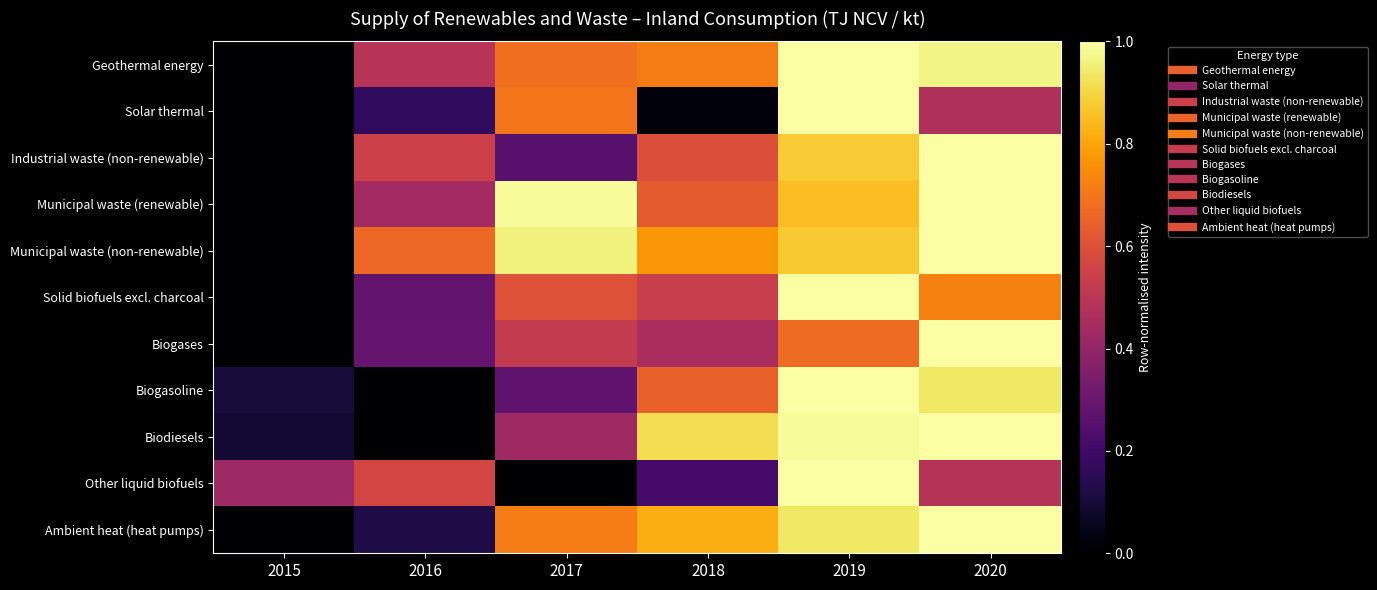

Reading left to right, list all the values displayed in this chart.

Geothermal energy: 2015=0.0	2016=0.5	2017=0.7	2018=0.7	2019=1.0	2020=1.0
Solar thermal: 2015=0.0	2016=0.2	2017=0.7	2018=0.0	2019=1.0	2020=0.5
Industrial waste (non-renewable): 2015=0.0	2016=0.5	2017=0.3	2018=0.6	2019=0.9	2020=1.0
Municipal waste (renewable): 2015=0.0	2016=0.4	2017=1.0	2018=0.6	2019=0.8	2020=1.0
Municipal waste (non-renewable): 2015=0.0	2016=0.7	2017=1.0	2018=0.8	2019=0.9	2020=1.0
Solid biofuels excl. charcoal: 2015=0.0	2016=0.3	2017=0.6	2018=0.5	2019=1.0	2020=0.7
Biogases: 2015=0.0	2016=0.3	2017=0.5	2018=0.5	2019=0.7	2020=1.0
Biogasoline: 2015=0.1	2016=0.0	2017=0.3	2018=0.6	2019=1.0	2020=0.9
Biodiesels: 2015=0.1	2016=0.0	2017=0.4	2018=0.9	2019=1.0	2020=1.0
Other liquid biofuels: 2015=0.4	2016=0.6	2017=0.0	2018=0.2	2019=1.0	2020=0.5
Ambient heat (heat pumps): 2015=0.0	2016=0.1	2017=0.7	2018=0.8	2019=0.9	2020=1.0